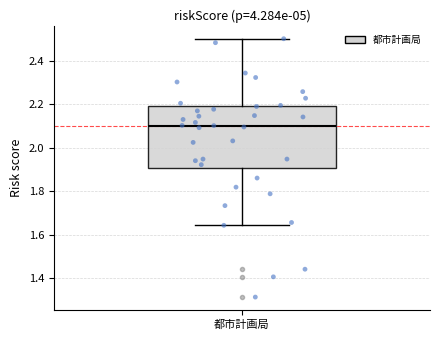

Where does the median line of the box for 都市計画局 sit on the y-axis? The values are not printed on the chart, so give them approximately, as read against the axis.

2.10